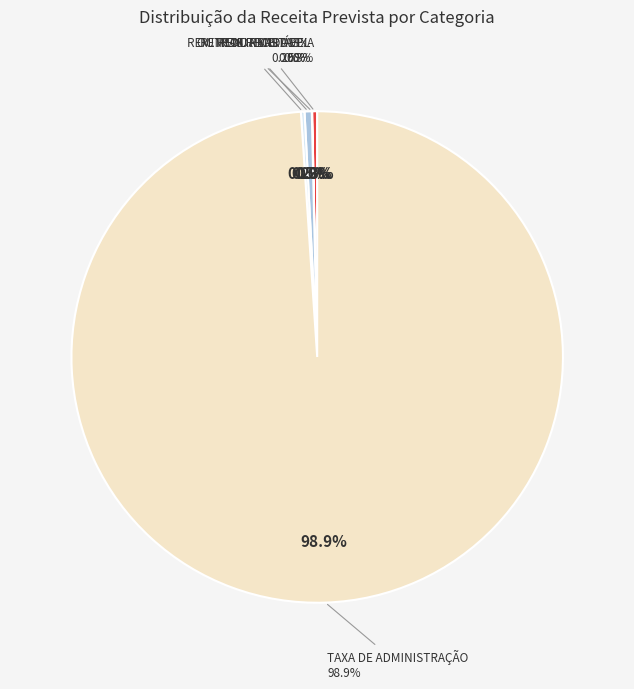

How many slices are in this pie chart?

5